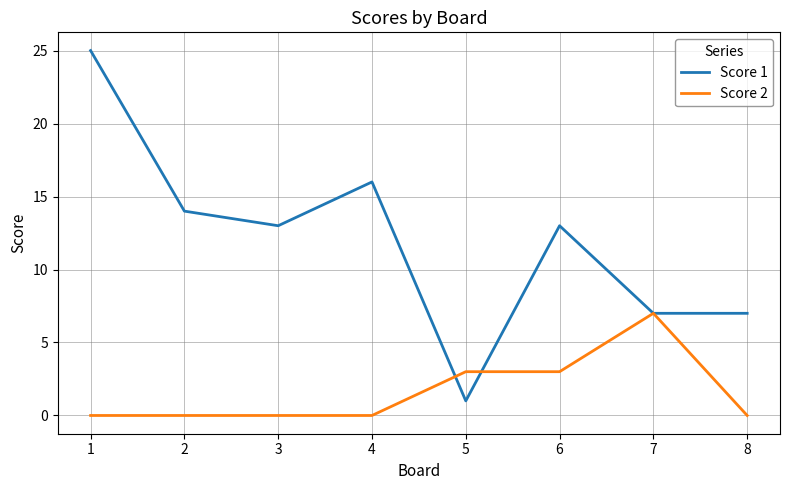

What is the difference between the highest and lowest values at 2?

14